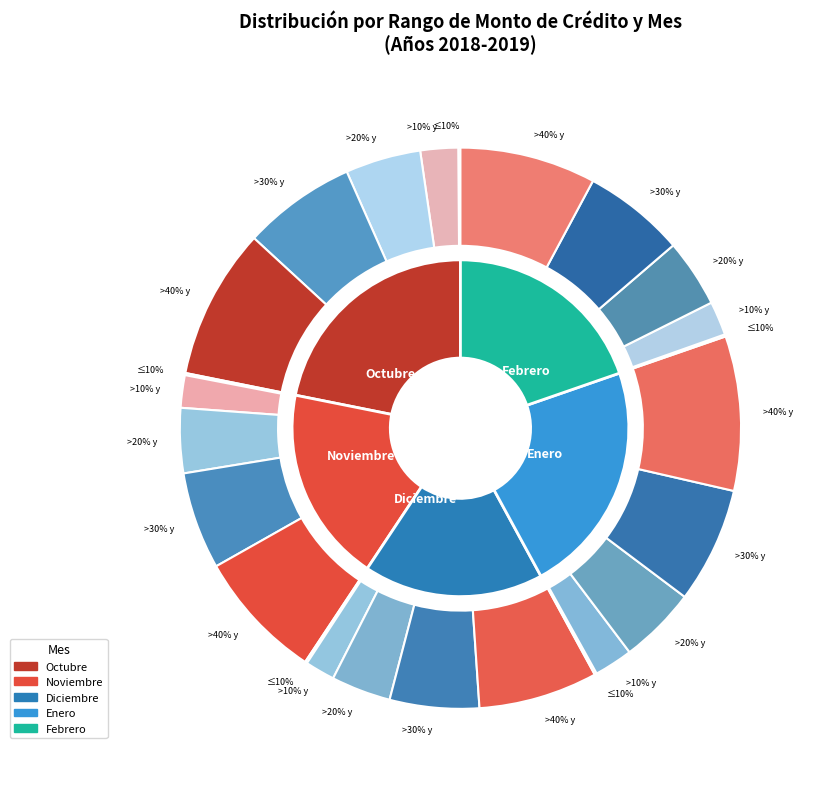

At Enero, list the series in order from largest to smallest.

Mayor a 40% y menor o igual a 50%, Mayor a 30% y menor o igual a 40%, Mayor a 20% y menor o igual a 30%, Mayor a 10% y menor o igual a 20%, Menor o igual a 10%